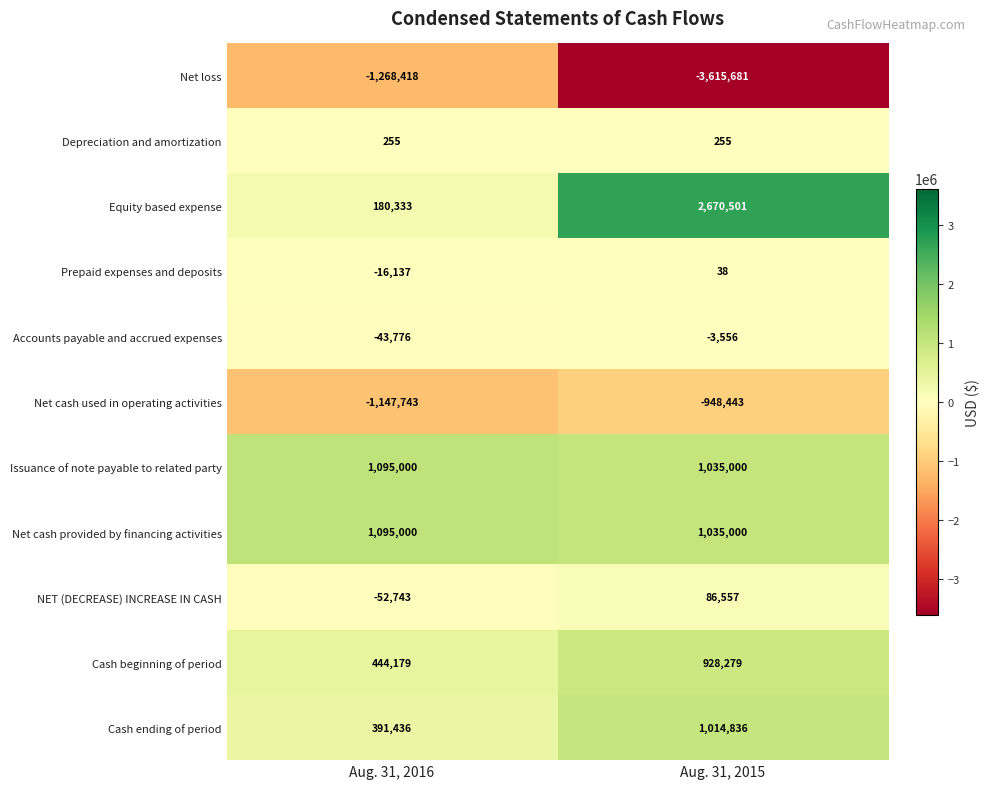

Where is Net cash used in operating activities nearest to the value -1048093?

Aug. 31, 2016